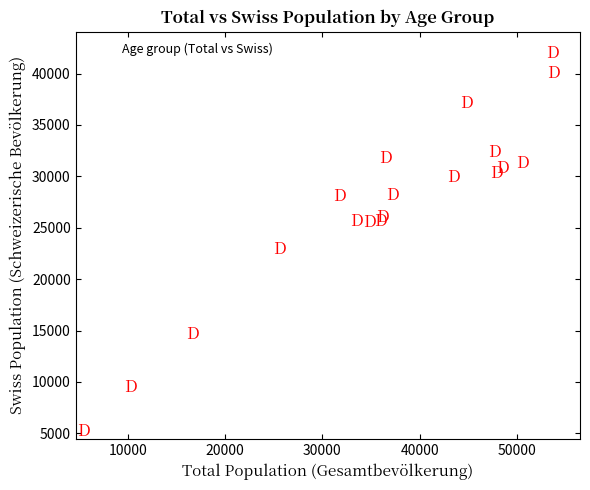

What Y value in the scatter plot is closest to 23594?

22945